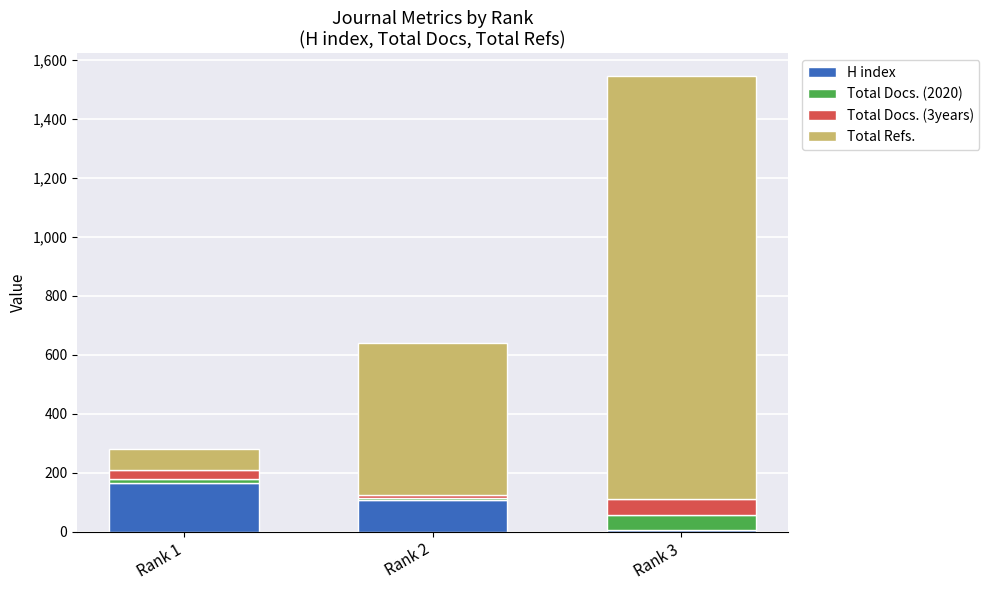

At which category is the sum across all series the highest?

Rank 3